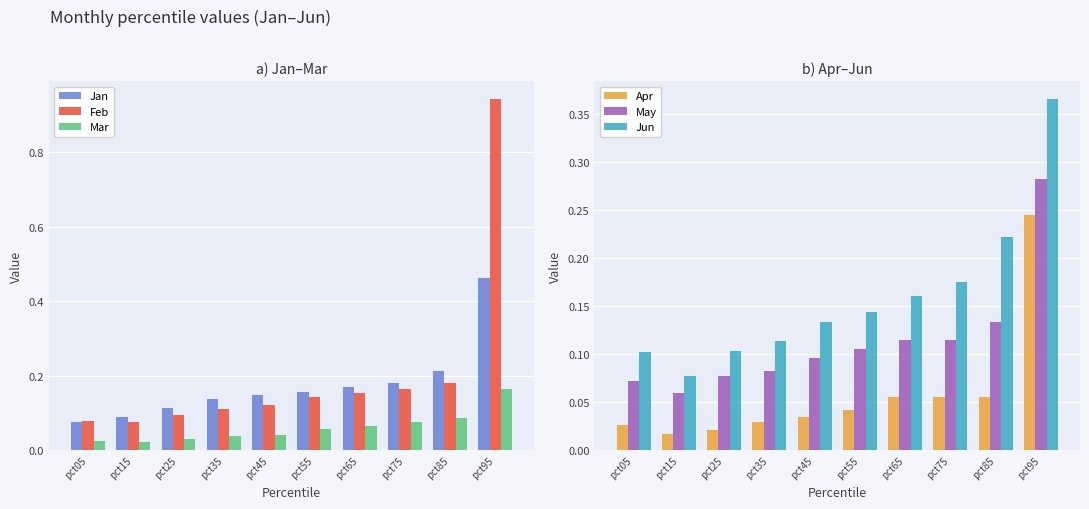

What is the total value across all series at pct85?

0.9